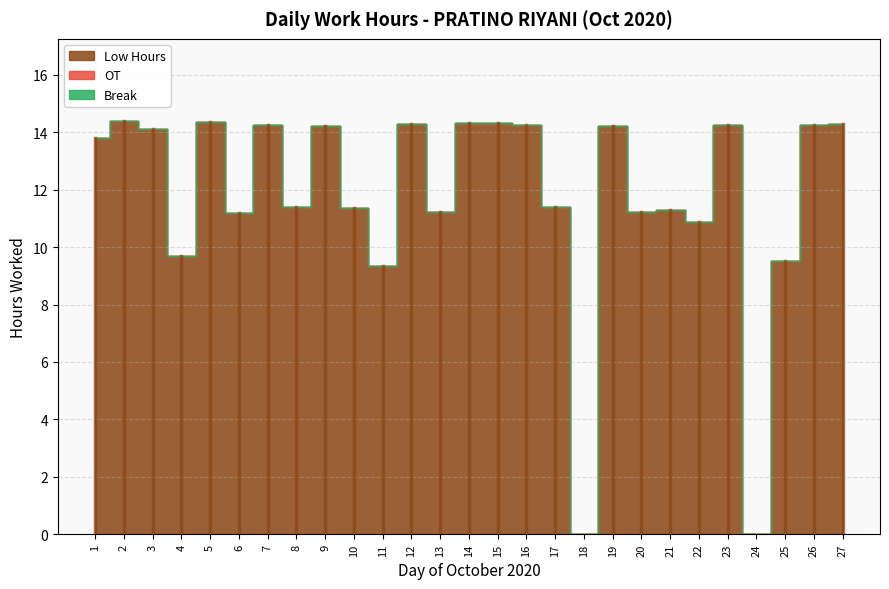

The value of OT at 21 is 0.0. True or false?

True